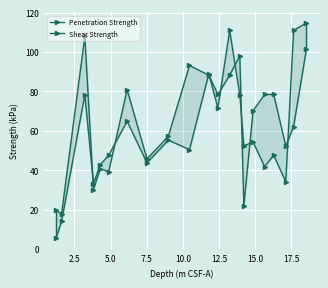

What is the sum of all Shear Strength values?

1242.2